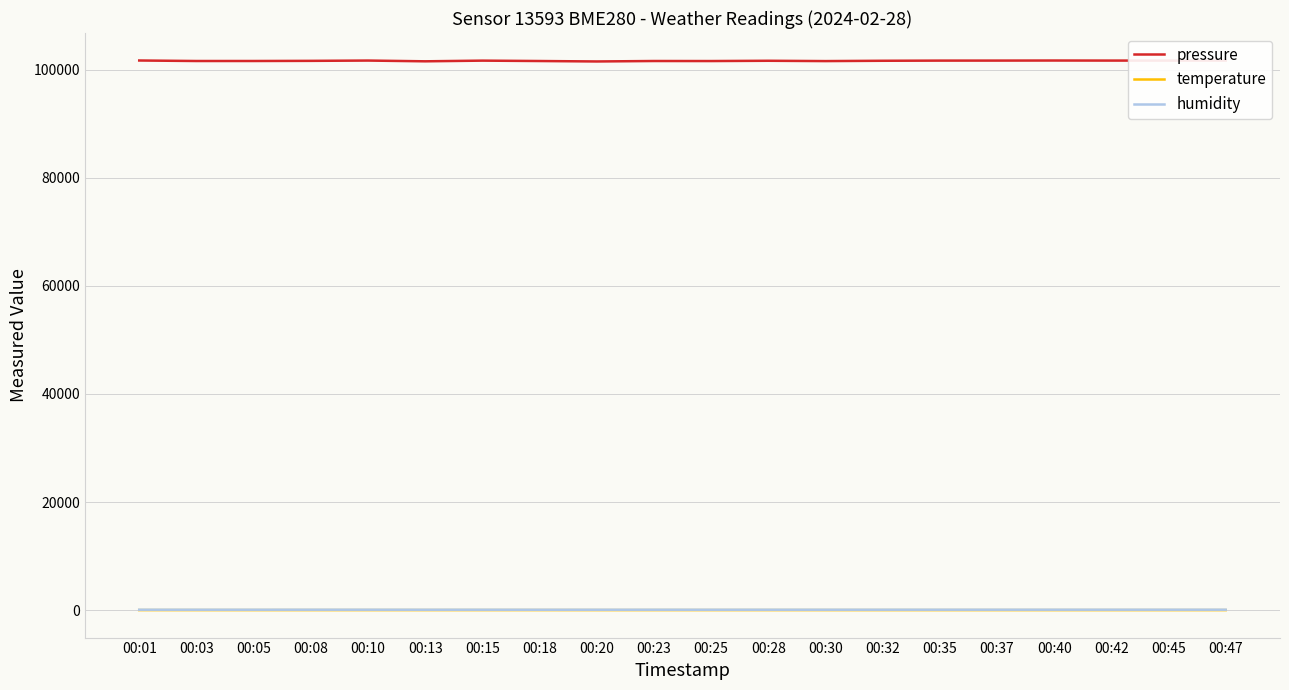

In humidity, how many points are higher than both neighbors (excluding endpoints)?

5